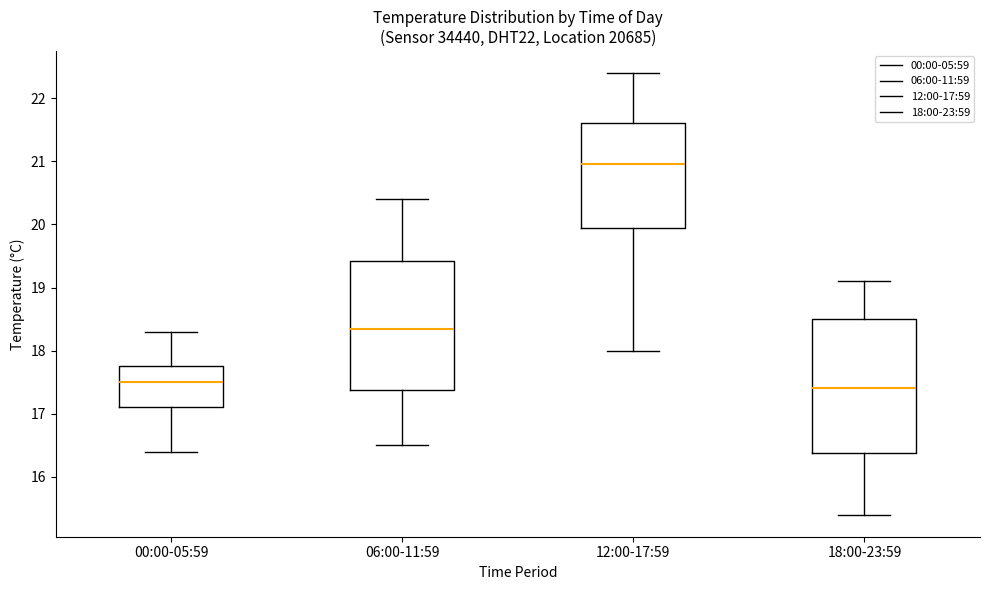

Reading left to right, read every box against the y-axis: the position of its median line, the range the box covers, and the ends of its whiskers. The values are not printed on the chart, so give them approximately, as read against the axis.

00:00-05:59: median 17.5, box 17.1 to 17.8, whiskers 16.4 to 18.3
06:00-11:59: median 18.4, box 17.4 to 19.4, whiskers 16.5 to 20.4
12:00-17:59: median 21.0, box 20.0 to 21.6, whiskers 18.0 to 22.4
18:00-23:59: median 17.4, box 16.4 to 18.5, whiskers 15.4 to 19.1